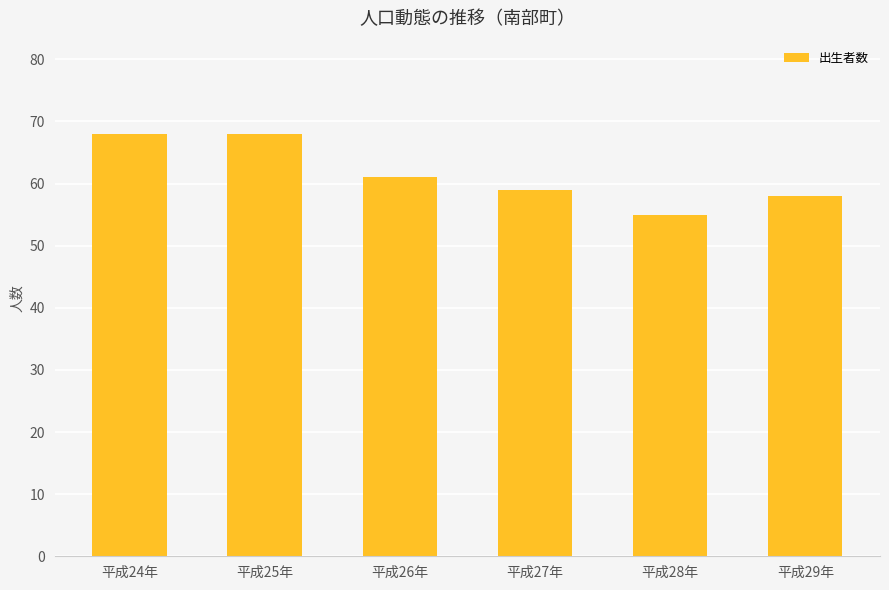

What position from the right is 平成25年?

5